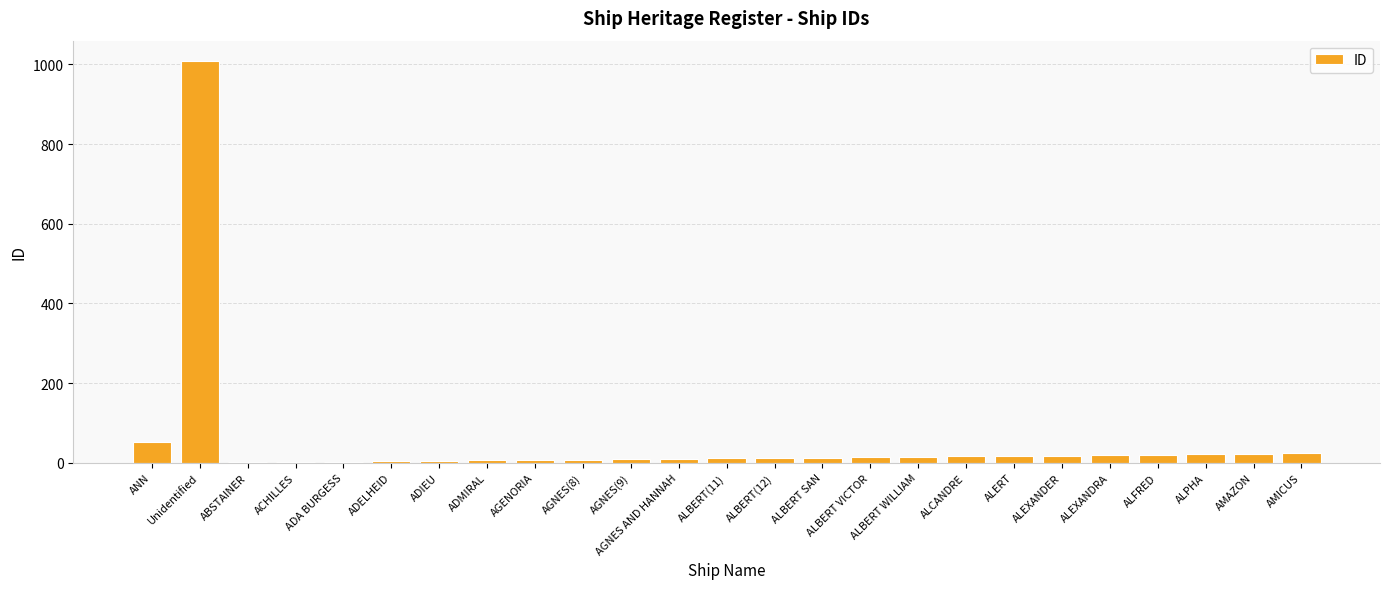

At which label is the value closest to 505?

ANN